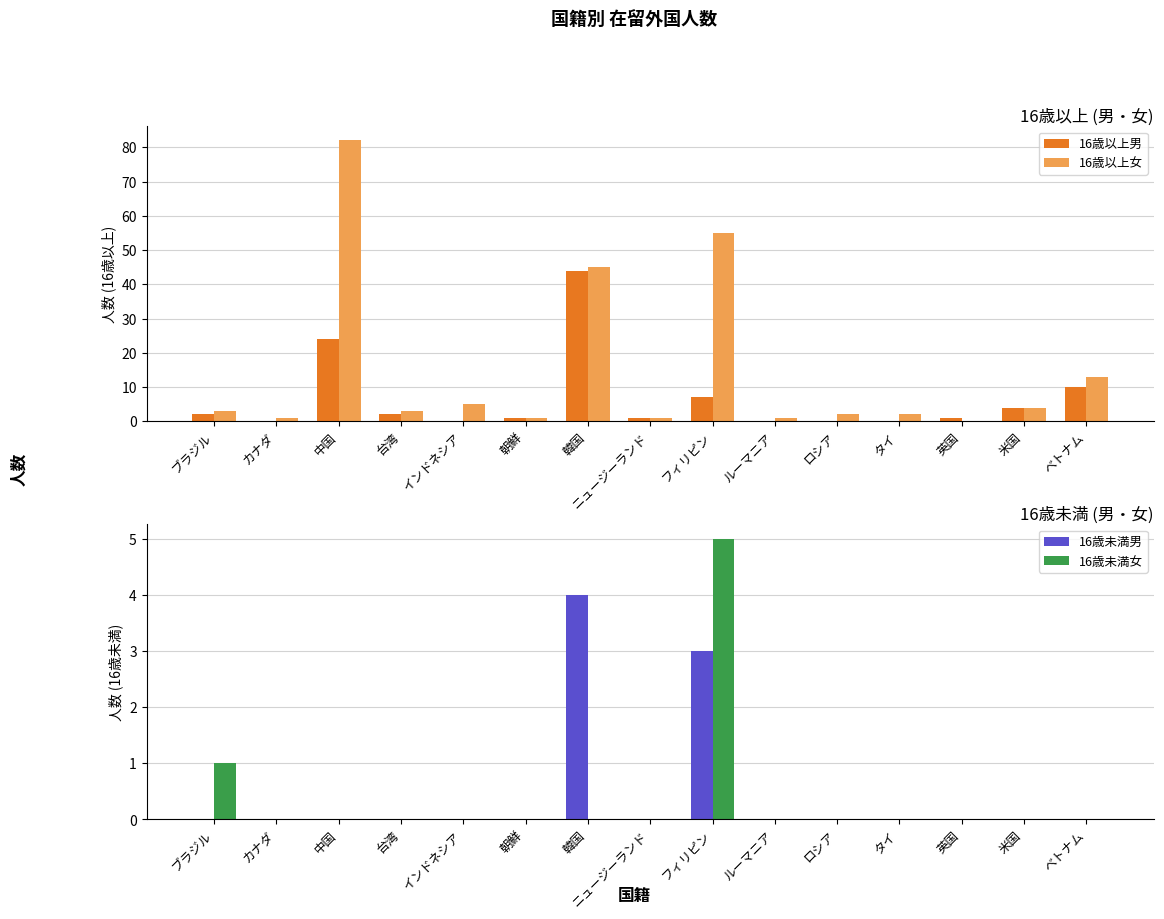

List the labels in order of 16歳以上女 value, smallest first.

英国, カナダ, 朝鮮, ニュージーランド, ルーマニア, ロシア, タイ, ブラジル, 台湾, 米国, インドネシア, ベトナム, 韓国, フィリピン, 中国